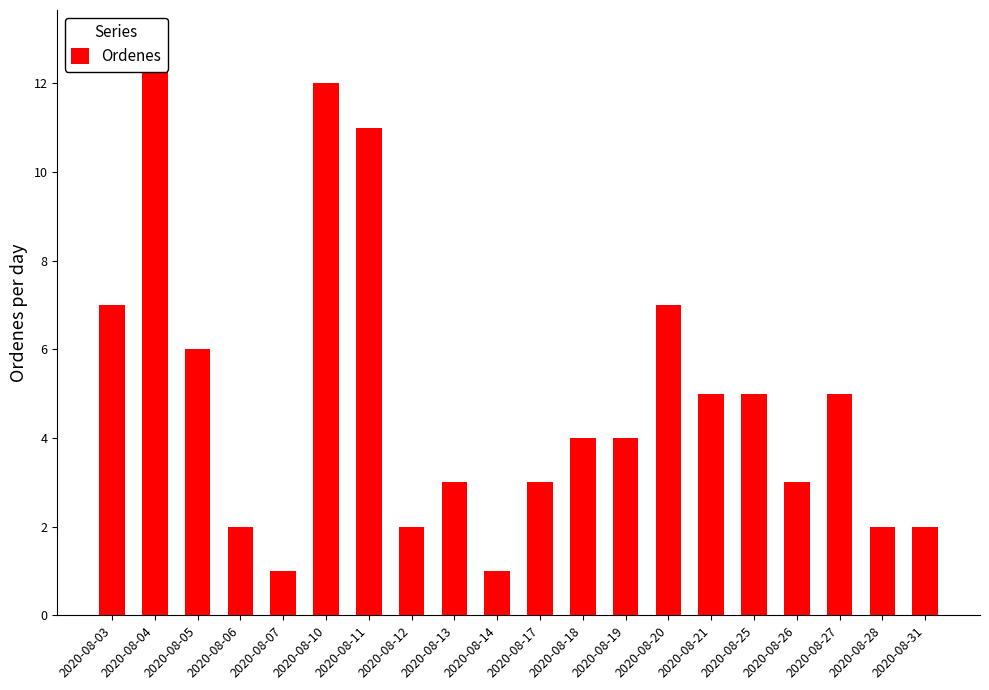

Are the bars horizontal?

No